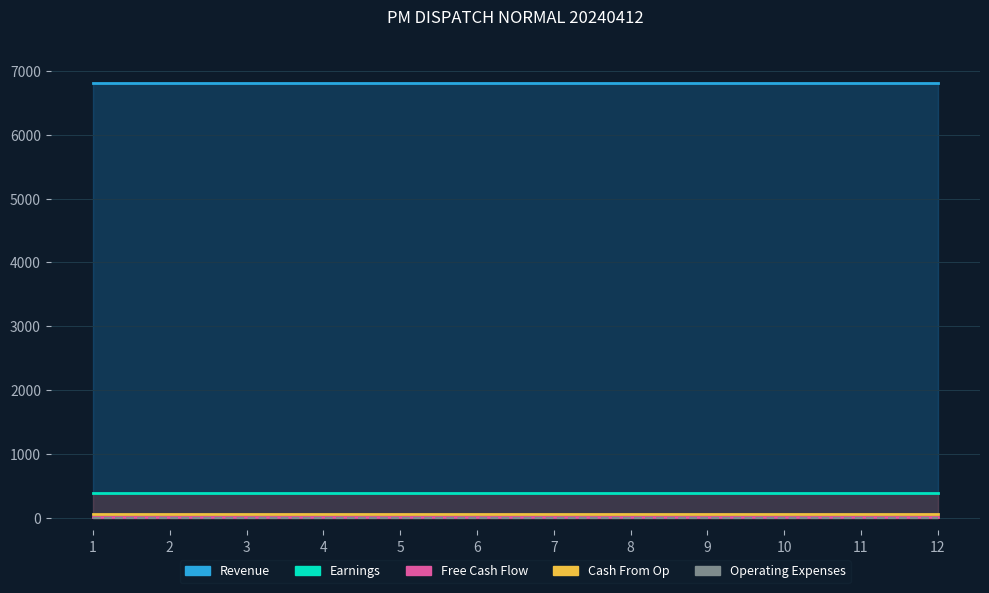

True or false: Operating Expenses and Cash From Op cross at least once.

False